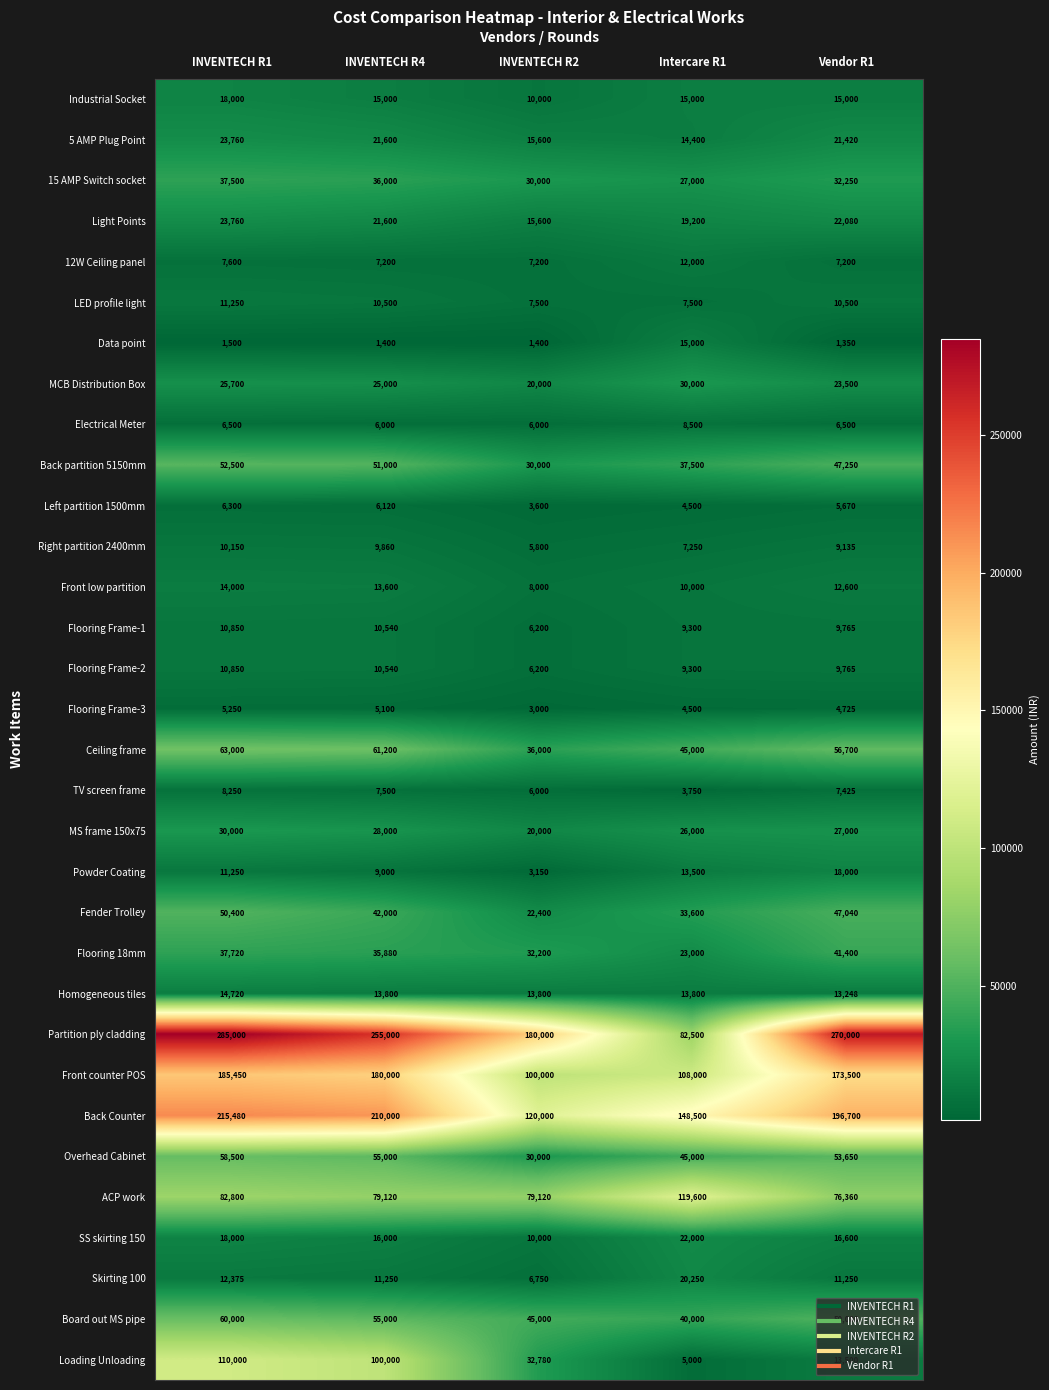

List the labels in order of Partition ply cladding value, smallest first.

Intercare R1, INVENTECH R2, INVENTECH R4, Vendor R1, INVENTECH R1